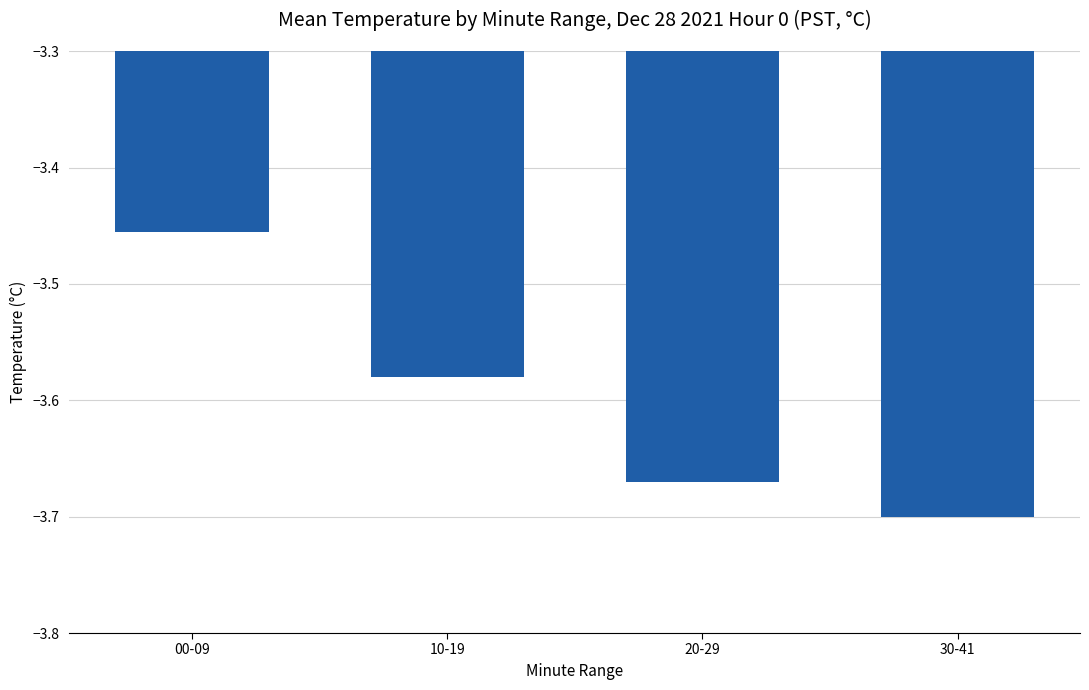

What position from the left is 30-41?

4